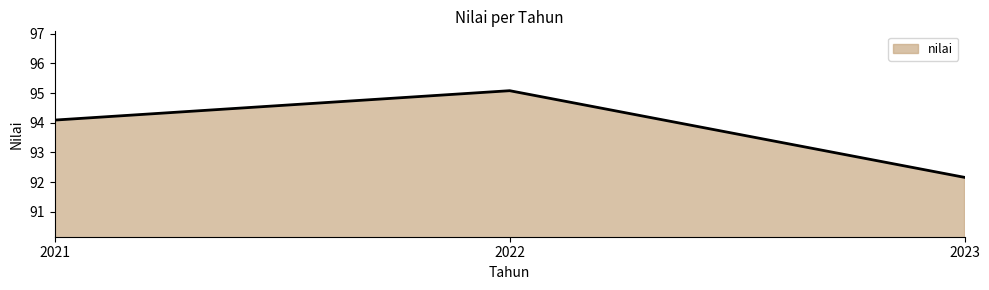

List the labels in order of value, smallest first.

2023, 2021, 2022